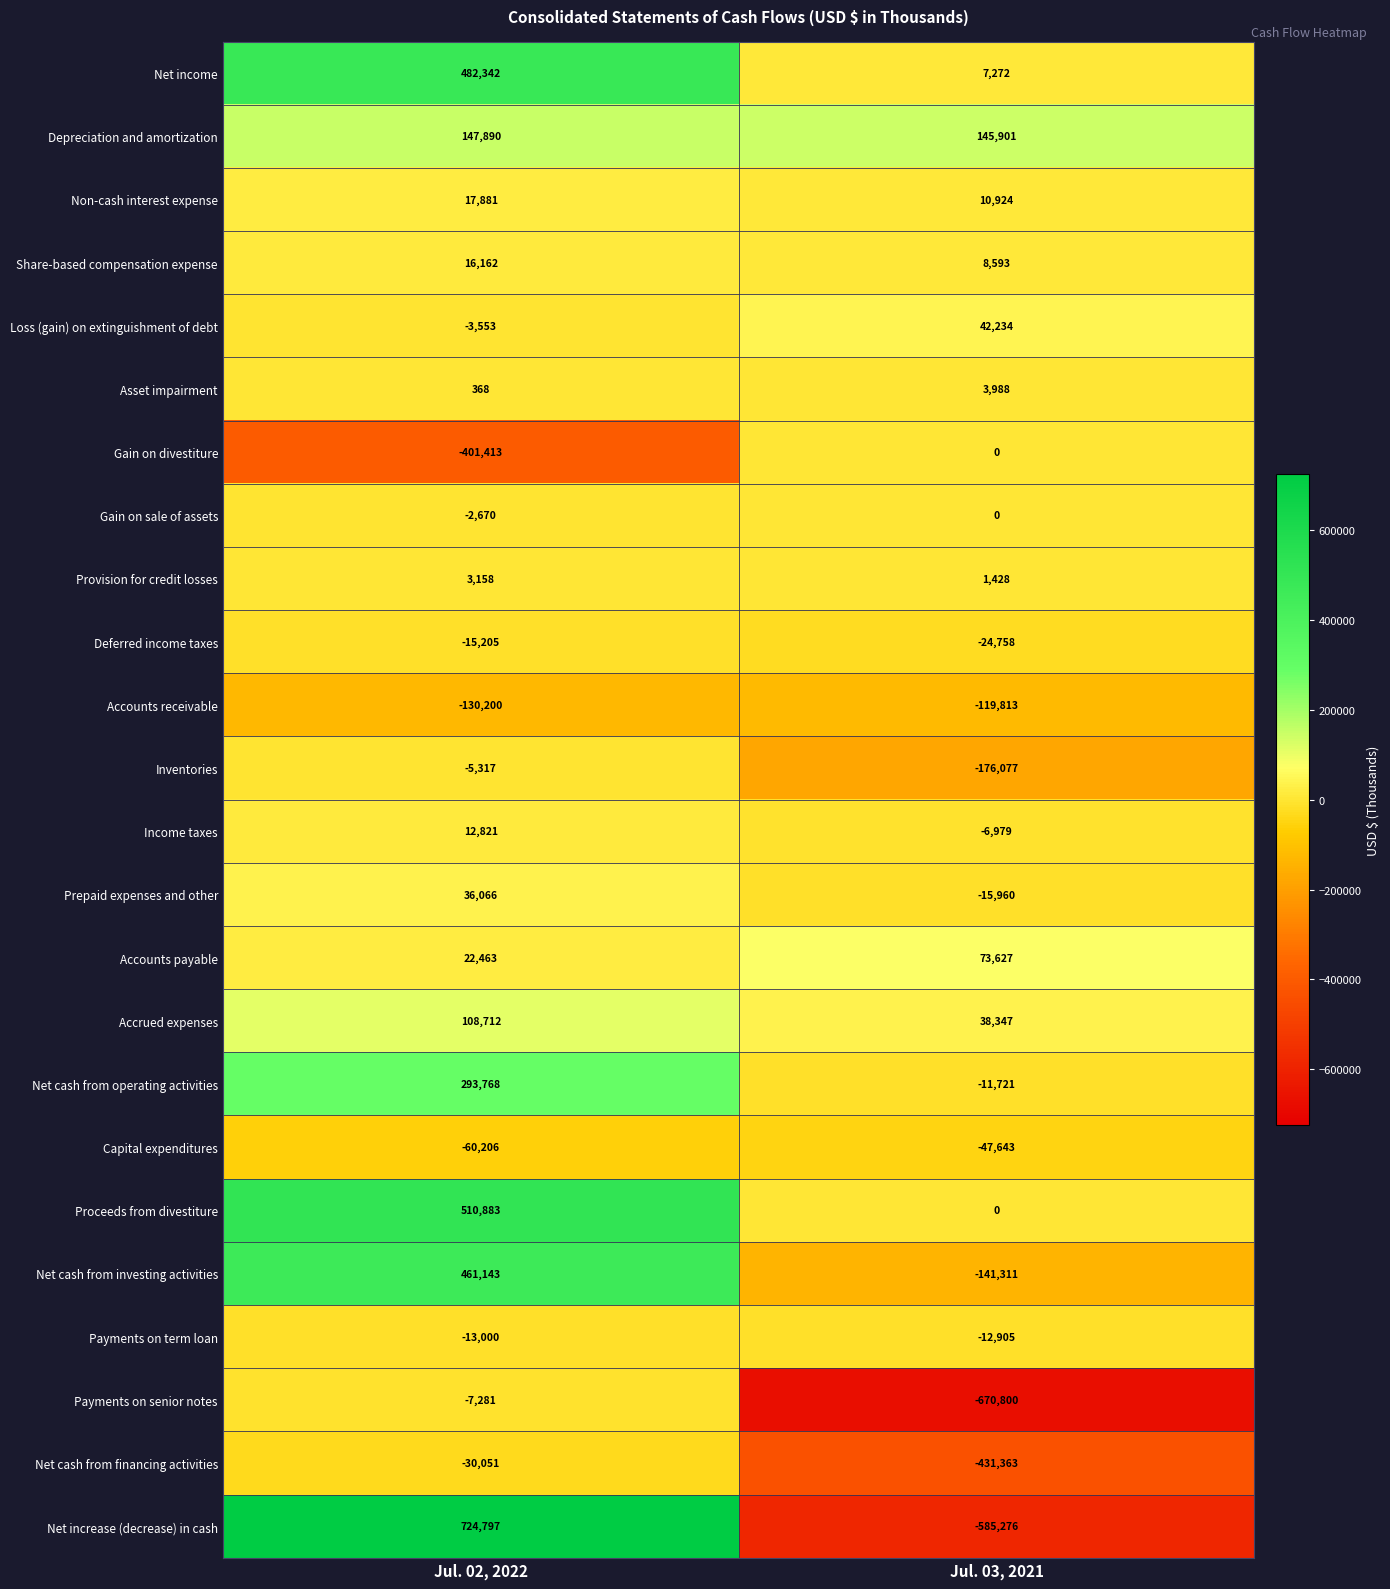

Count the number of data series in this chart.

24